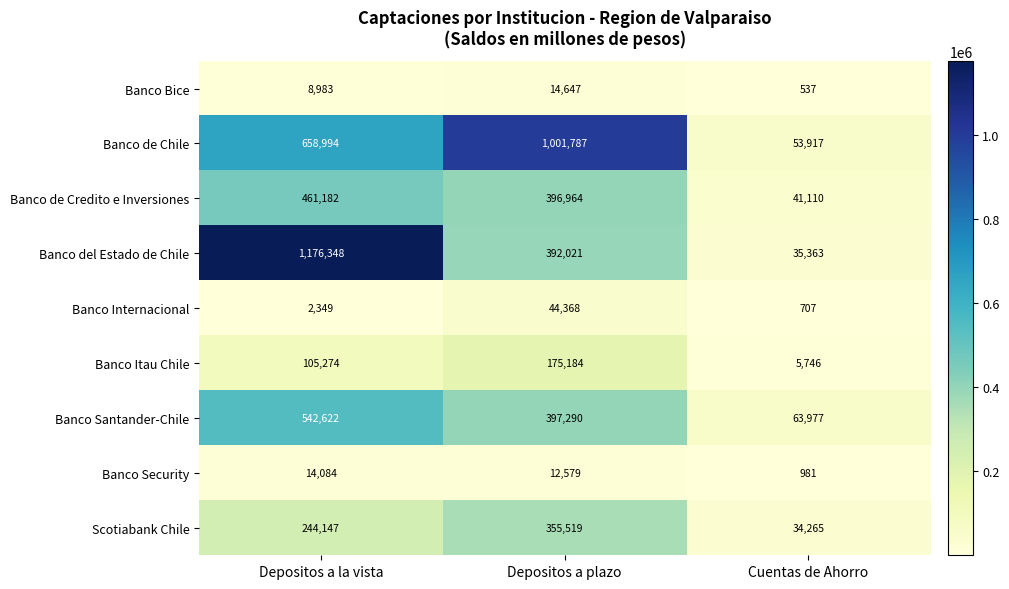

What is the average value of the Banco de Credito e Inversiones series?

299752